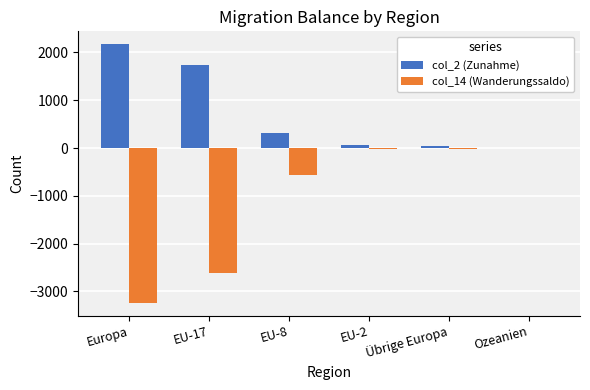

At which label does col_2 (Zunahme) reach its peak?

Europa